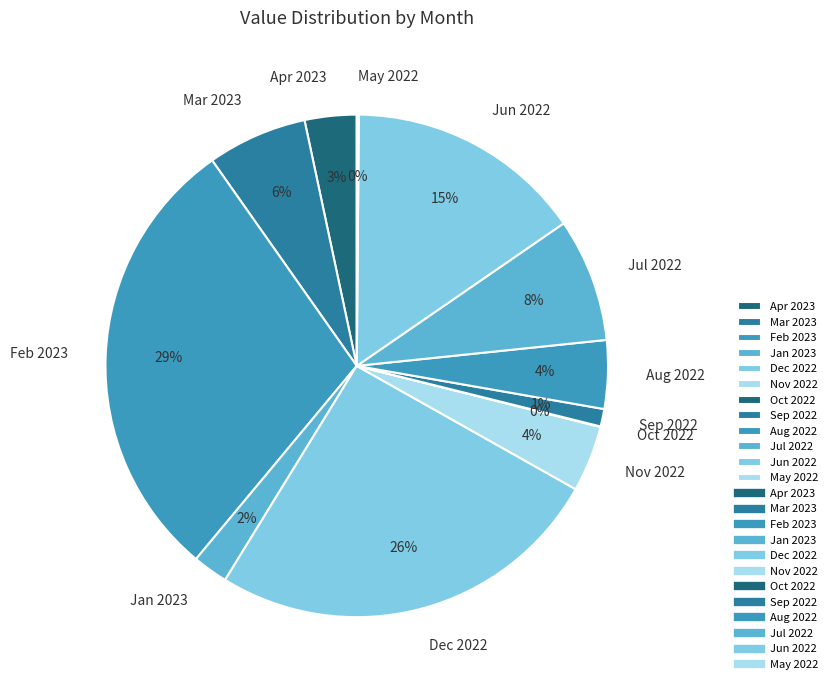

Between Jul 2022 and Feb 2023, which is larger?

Feb 2023